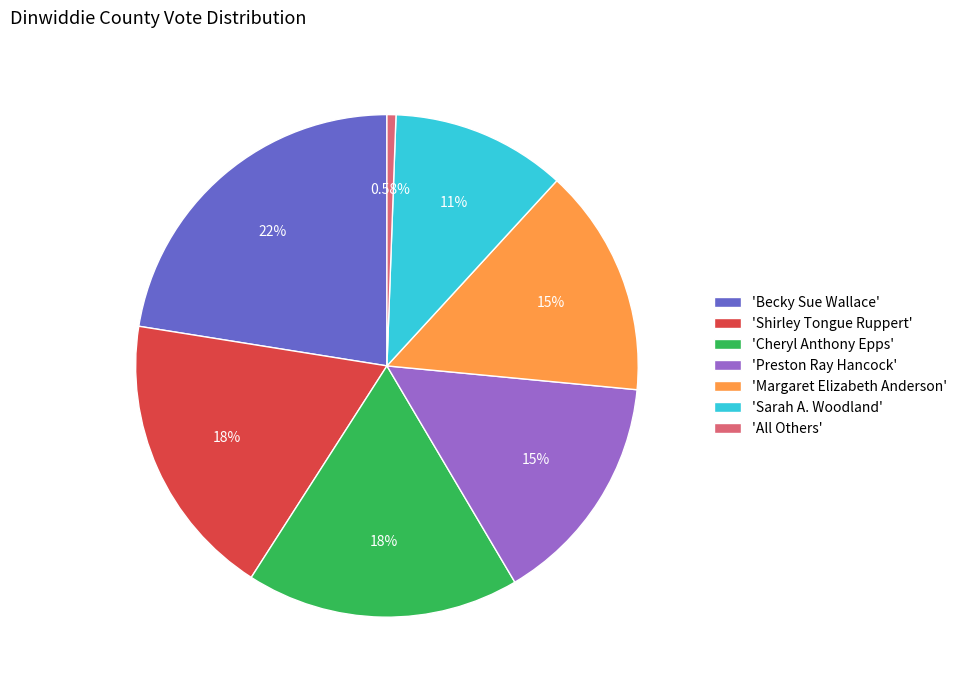

Which category has the smallest portion of the pie?

'All Others'